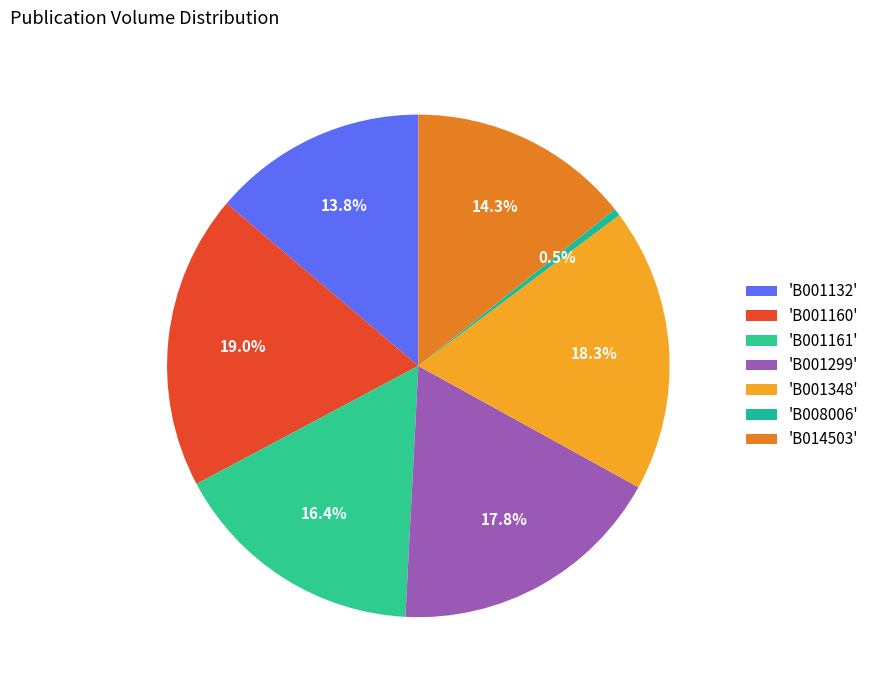

Is there a majority slice in this chart?

No